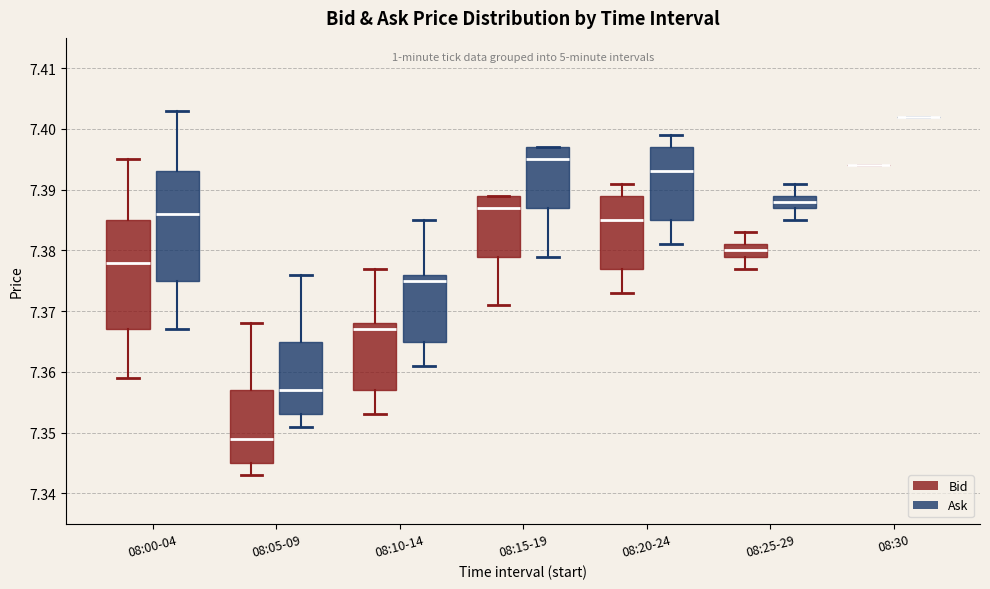

Reading left to right, read every box against the y-axis: the position of its median line, the range the box covers, and the ends of its whiskers. The values are not printed on the chart, so give them approximately, as read against the axis.

08:00-04 (Bid): median 7.378, box 7.367 to 7.385, whiskers 7.359 to 7.395
08:00-04 (Ask): median 7.386, box 7.375 to 7.393, whiskers 7.367 to 7.403
08:05-09 (Bid): median 7.349, box 7.345 to 7.357, whiskers 7.343 to 7.368
08:05-09 (Ask): median 7.357, box 7.353 to 7.365, whiskers 7.351 to 7.376
08:10-14 (Bid): median 7.367, box 7.357 to 7.368, whiskers 7.353 to 7.377
08:10-14 (Ask): median 7.375, box 7.365 to 7.376, whiskers 7.361 to 7.385
08:15-19 (Bid): median 7.387, box 7.379 to 7.389, whiskers 7.371 to 7.389
08:15-19 (Ask): median 7.395, box 7.387 to 7.397, whiskers 7.379 to 7.397
08:20-24 (Bid): median 7.385, box 7.377 to 7.389, whiskers 7.373 to 7.391
08:20-24 (Ask): median 7.393, box 7.385 to 7.397, whiskers 7.381 to 7.399
08:25-29 (Bid): median 7.380, box 7.379 to 7.381, whiskers 7.377 to 7.383
08:25-29 (Ask): median 7.388, box 7.387 to 7.389, whiskers 7.385 to 7.391
08:30 (Bid): box collapsed to a line at 7.394, whiskers 7.394 to 7.394
08:30 (Ask): box collapsed to a line at 7.402, whiskers 7.402 to 7.402